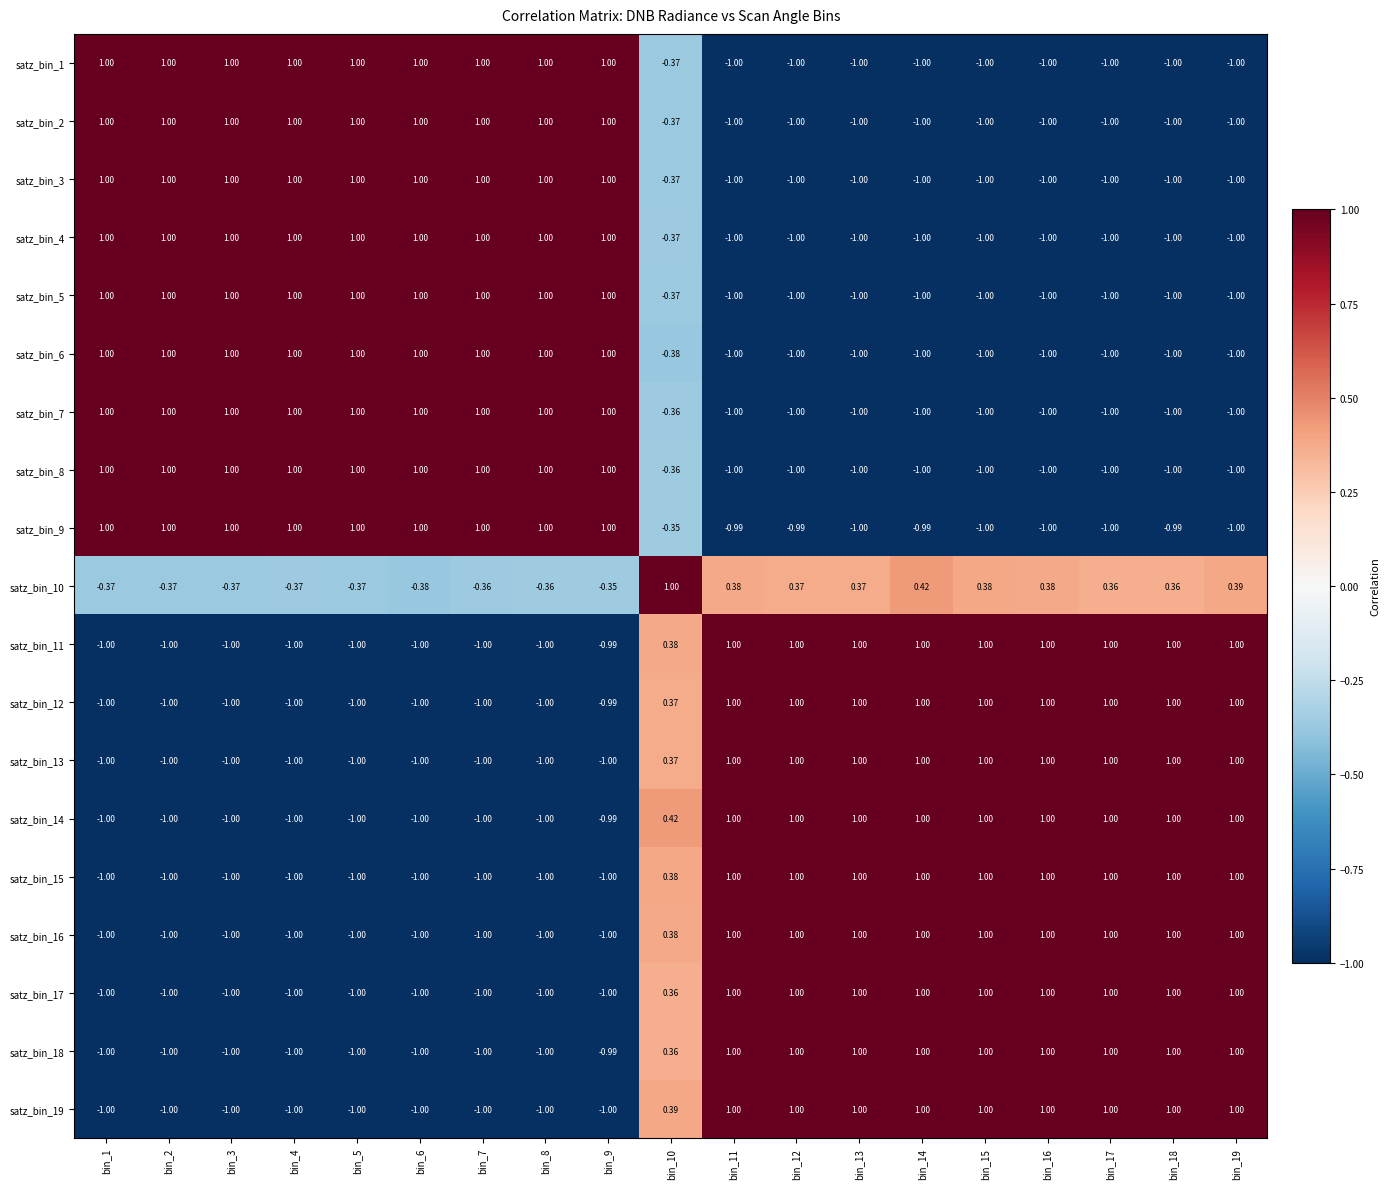

Which series changed the most between bin_4 and bin_14?

satz_bin_6